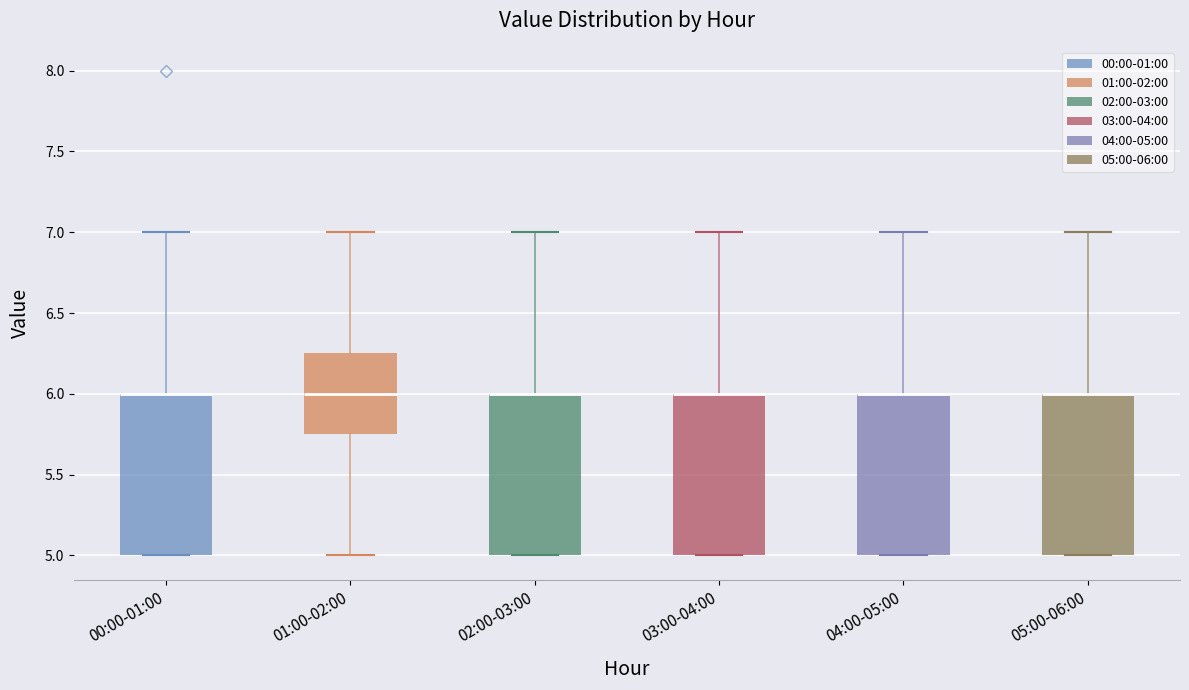

Reading left to right, transcribe this box plot: for each box, give where its median line is, the range the box spans, and where its two whiskers end, as read against the y-axis. The values are not printed on the chart, so give them approximately, as read against the axis.

00:00-01:00: median 6.00 (drawn on the box's upper edge), box 5.00 to 6.00, whiskers 5.00 to 7.00
01:00-02:00: median 6.00, box 5.75 to 6.25, whiskers 5.00 to 7.00
02:00-03:00: median 6.00 (drawn on the box's upper edge), box 5.00 to 6.00, whiskers 5.00 to 7.00
03:00-04:00: median 6.00 (drawn on the box's upper edge), box 5.00 to 6.00, whiskers 5.00 to 7.00
04:00-05:00: median 6.00 (drawn on the box's upper edge), box 5.00 to 6.00, whiskers 5.00 to 7.00
05:00-06:00: median 6.00 (drawn on the box's upper edge), box 5.00 to 6.00, whiskers 5.00 to 7.00